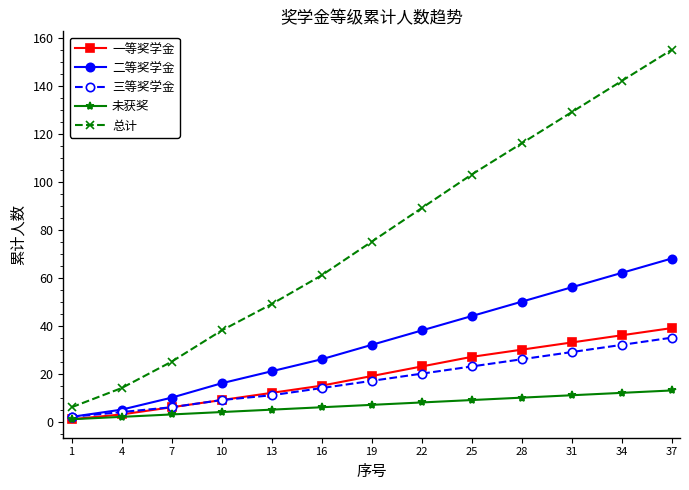

What is the difference between the highest and lowest values at 28?

106